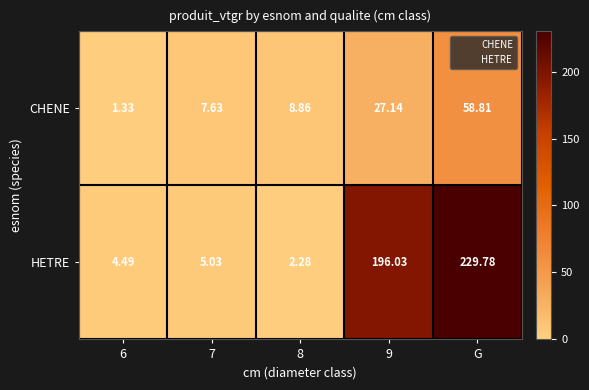

At which category is the sum across all series the highest?

G